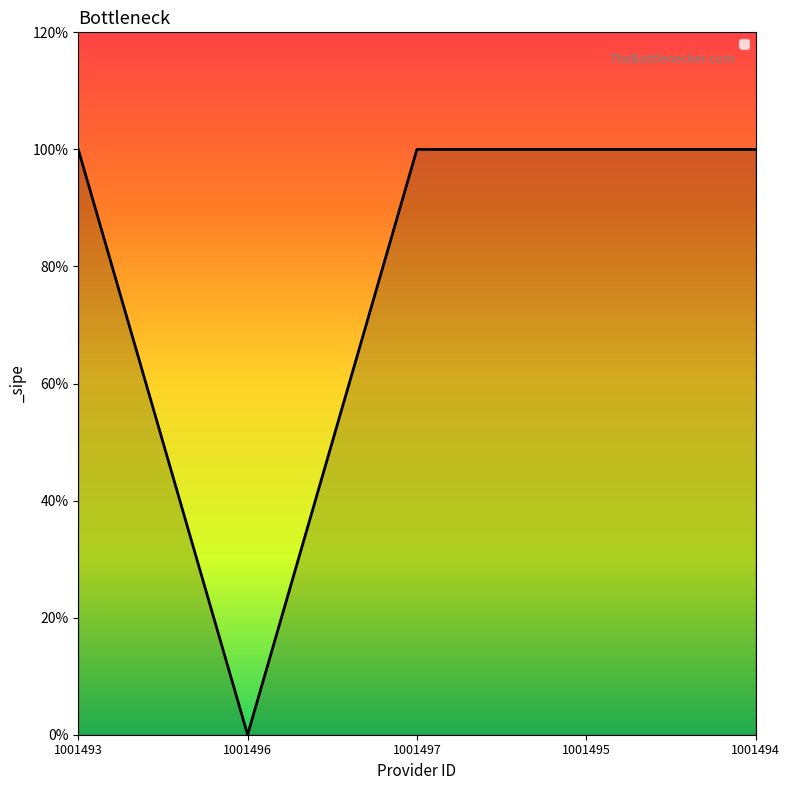

How many values are between 1 and 2?

4